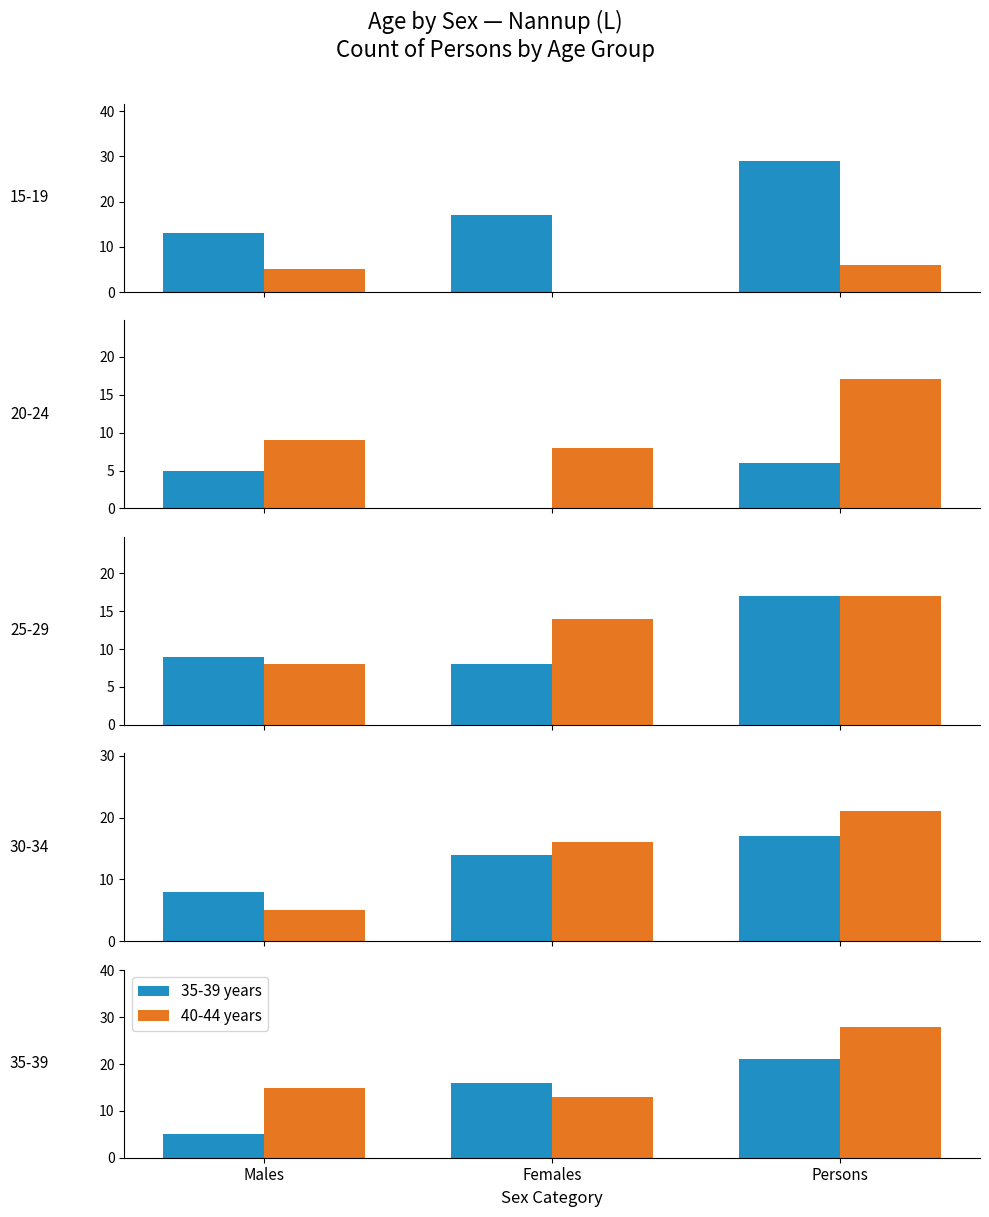

Reading left to right, what are all the values shown in this chart?

15-19 years: Males=13	Females=17	Persons=29
20-24 years: Males=5	Females=0	Persons=6
25-29 years: Males=9	Females=8	Persons=17
30-34 years: Males=8	Females=14	Persons=17
35-39 years: Males=5	Females=16	Persons=21
40-44 years: Males=15	Females=13	Persons=28